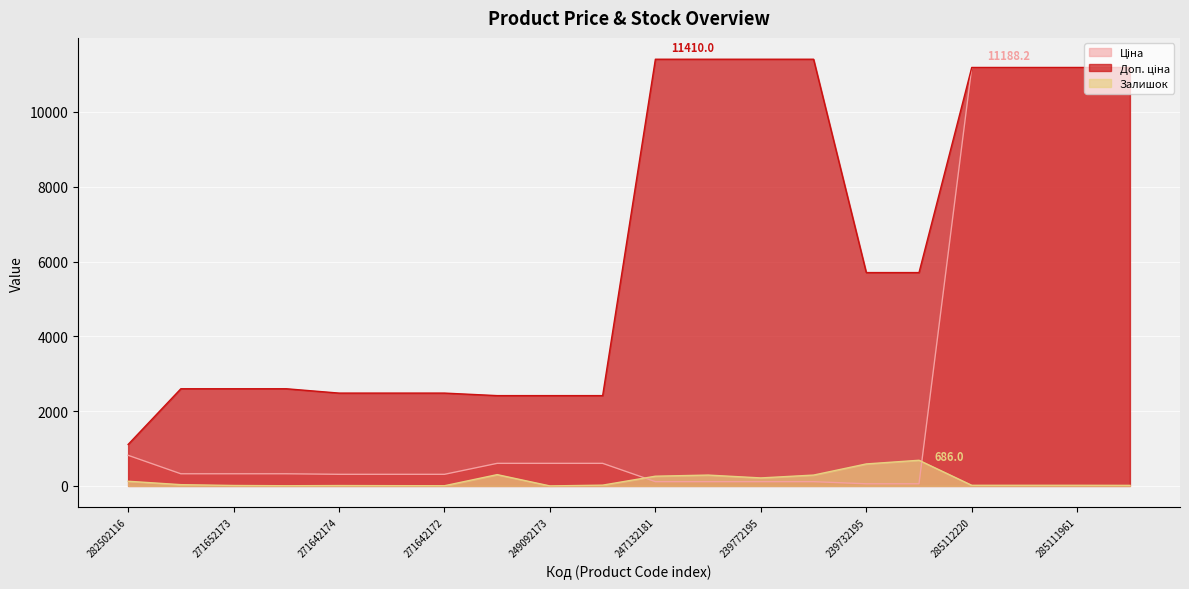

True or false: Ціна and Доп. ціна intersect in this chart.

False